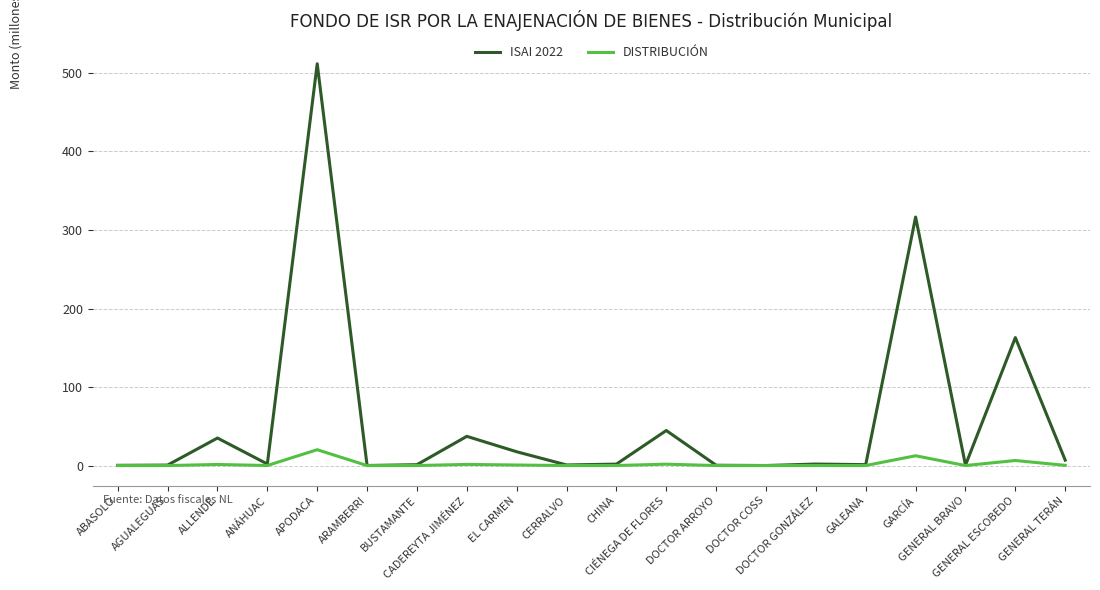

Which series has the widest spread of values?

ISAI 2022